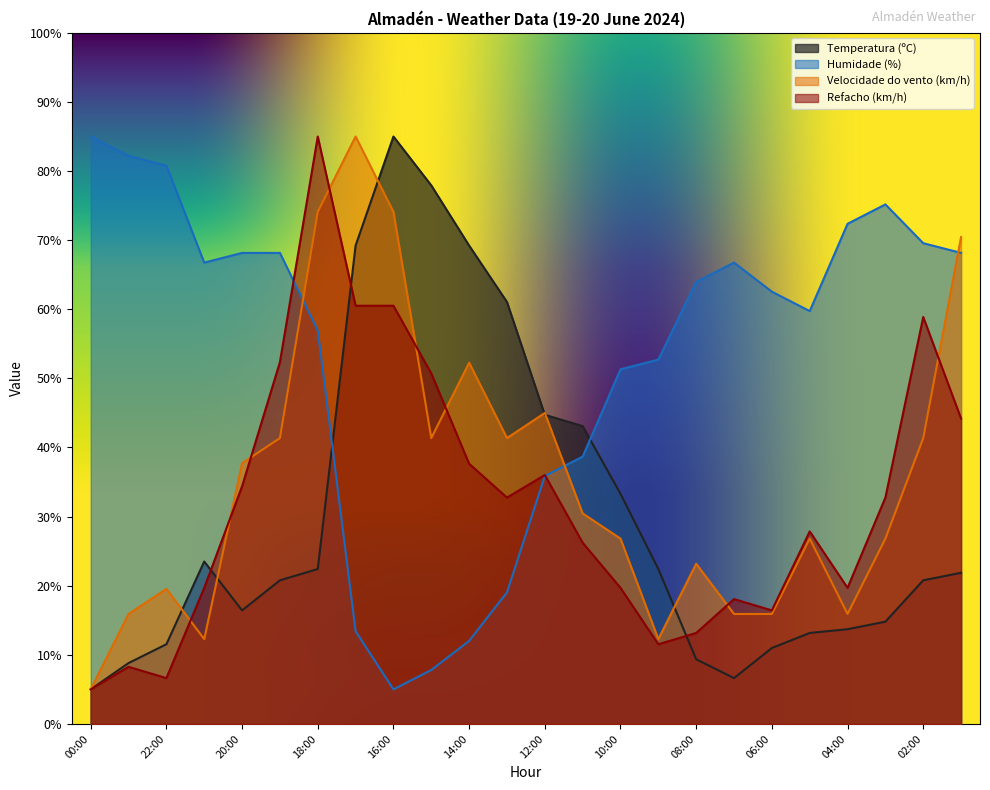

Between which two adjacent categories do Velocidade do vento (km/h) and Humidade (%) first intersect?

19:00 and 18:00